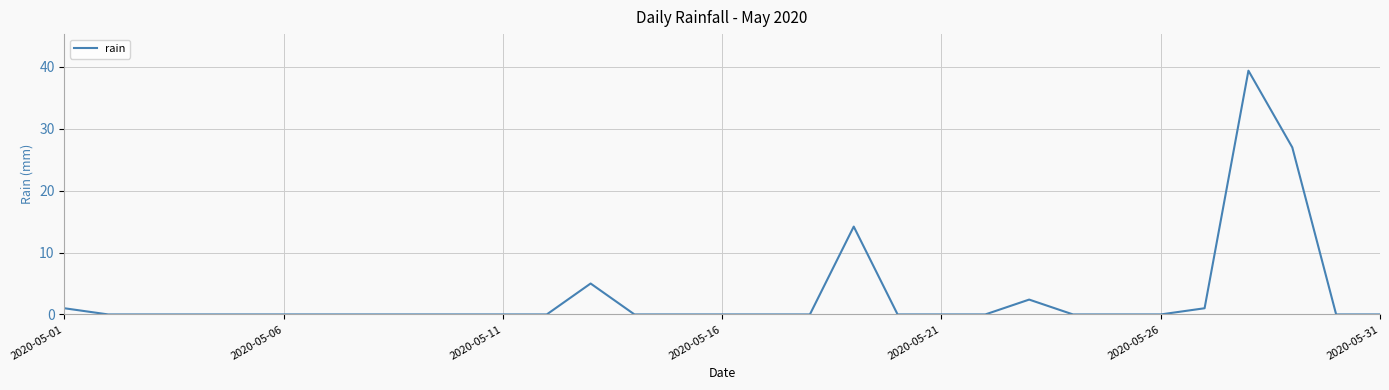

What is the maximum value shown in the chart?

39.4